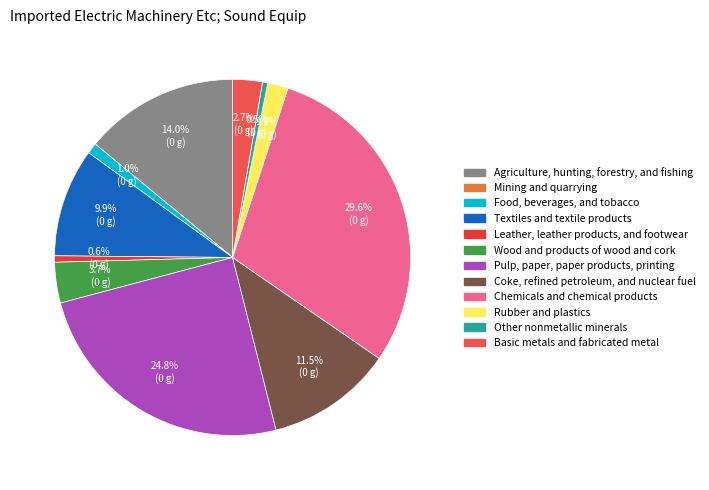

Between Coke, refined petroleum, and nuclear fuel and Food, beverages, and tobacco, which is larger?

Coke, refined petroleum, and nuclear fuel